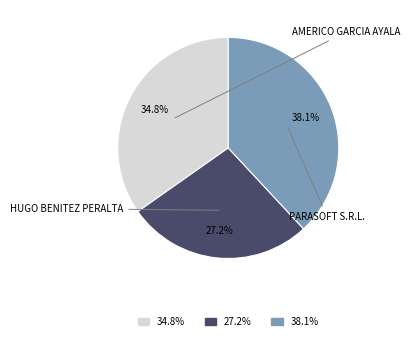

To the nearest percent, what is the average slice percentage?

33%